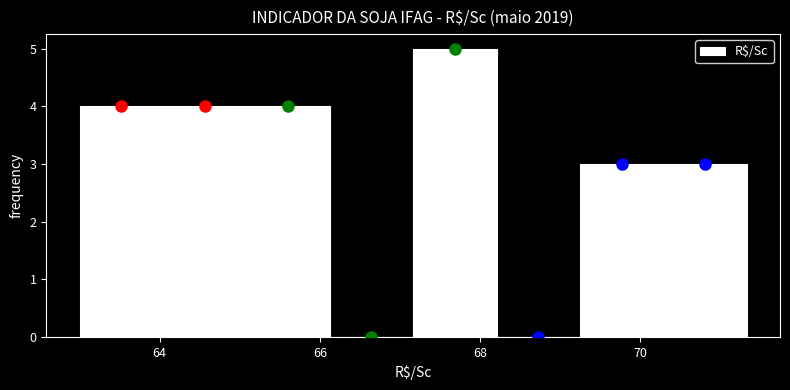

Reading left to right, list every bar in this chart as the range it spans on the x-axis followed by its height. Neither the bar edges nor the heights are printed on the chart, so give them approximately, as read against the axes.

63.0 to 64.0: 4
64.0 to 65.0: 4
65.0 to 66.2: 4
66.2 to 67.2: 0
67.2 to 68.2: 5
68.2 to 69.2: 0
69.2 to 70.2: 3
70.2 to 71.4: 3